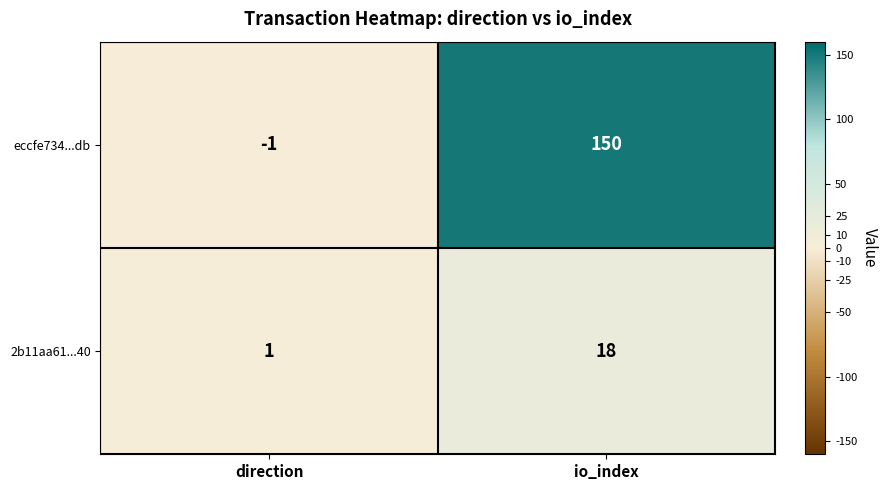

At how many categories does at least one series exceed 78?

1